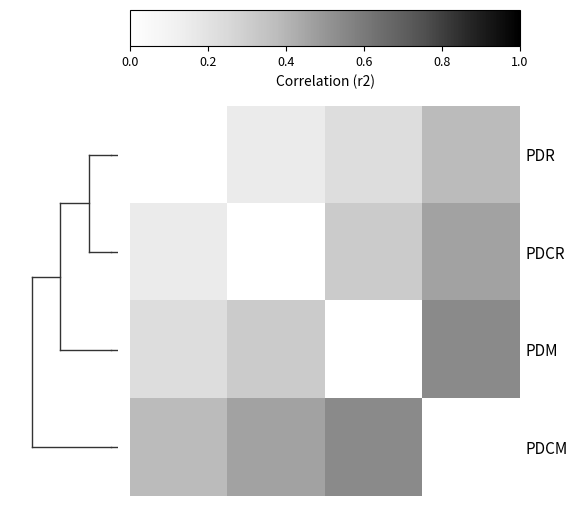

Reading left to right, what are all the values shown in this chart?

PDR: 0.0	0.2	0.2	0.4
PDCR: 0.2	0.0	0.3	0.5
PDM: 0.2	0.3	0.0	0.5
PDCM: 0.4	0.5	0.5	0.0